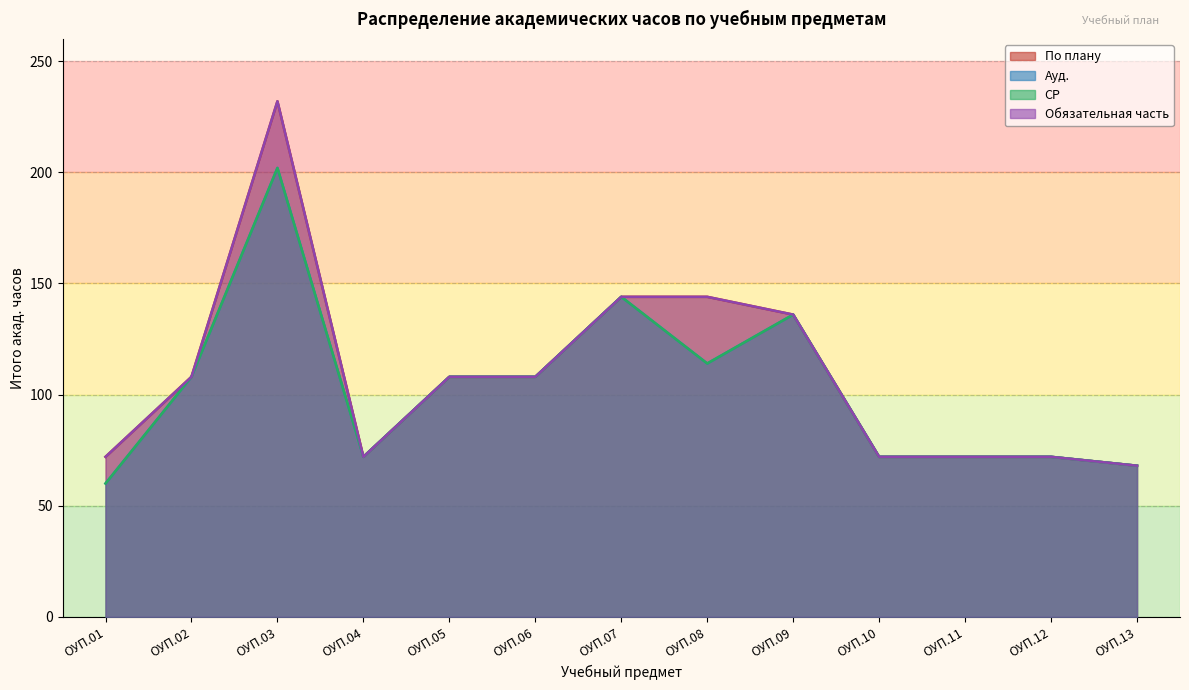

What are all the series names shown in the legend?

По плану, Ауд., СР, Обязательная часть